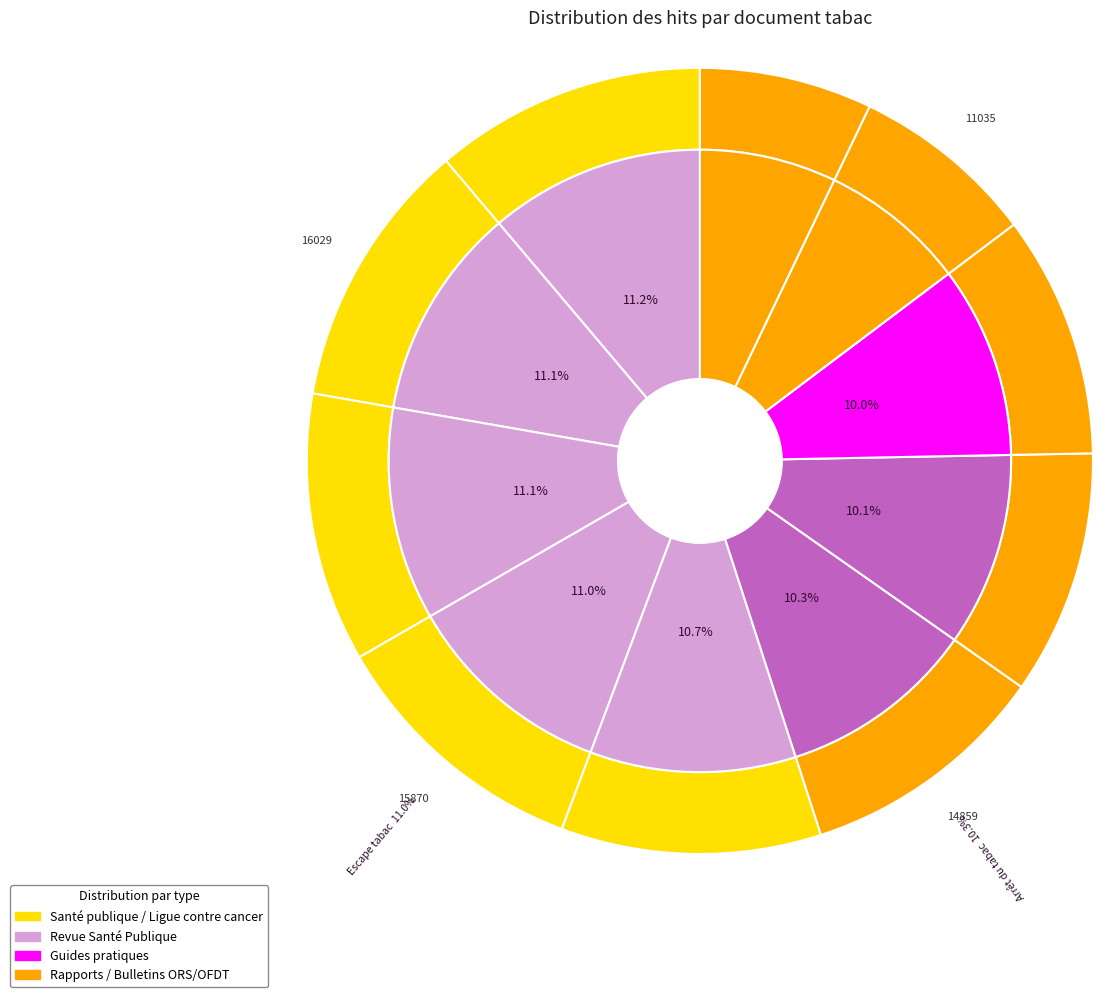

To the nearest percent, what percentage of the pie is Tabagisme et handicap psychique?

11%